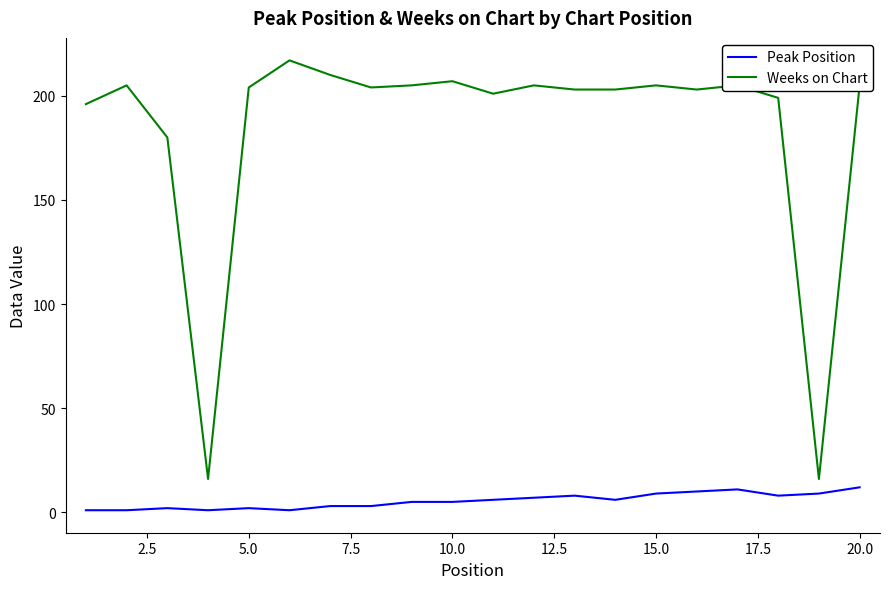

Which series has the widest spread of values?

Weeks on Chart